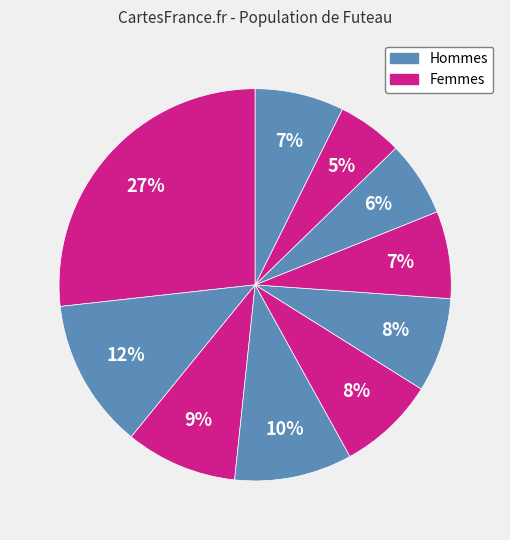

How many segments does this pie chart have?

10